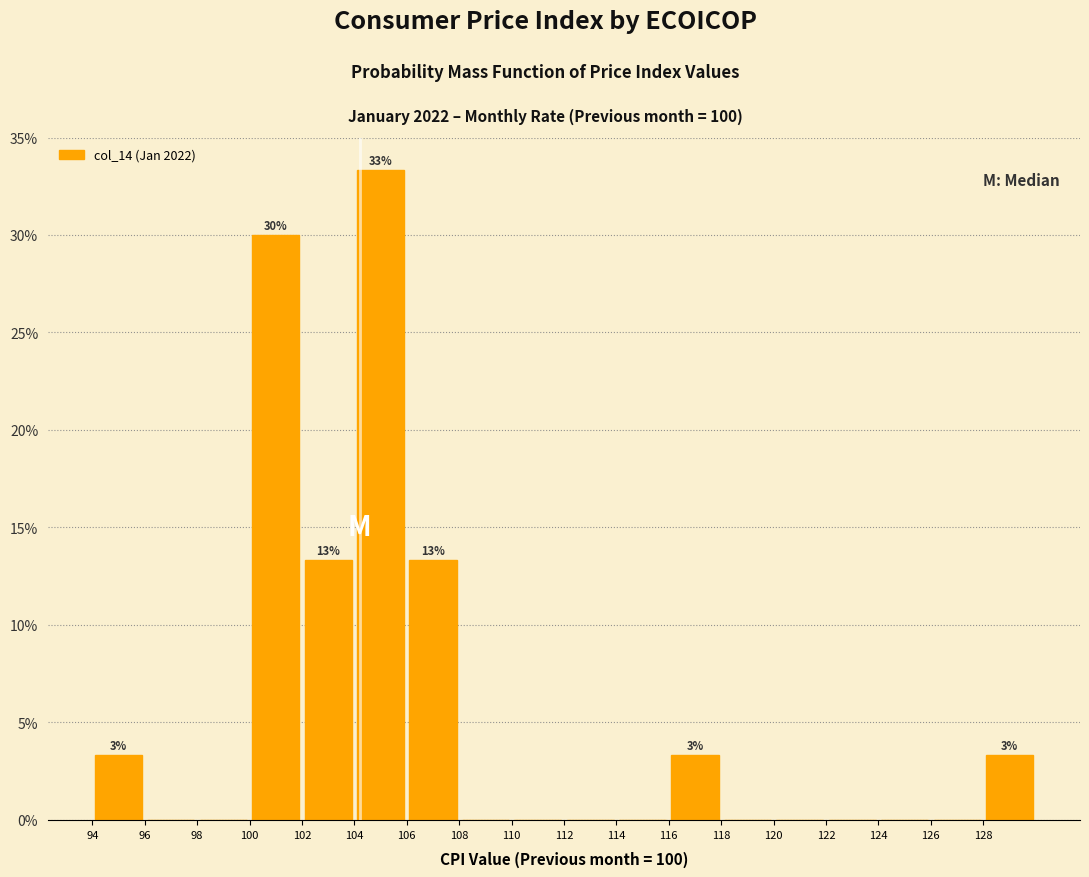

Over which range of the x-axis is the bar tallest?

104 to 106